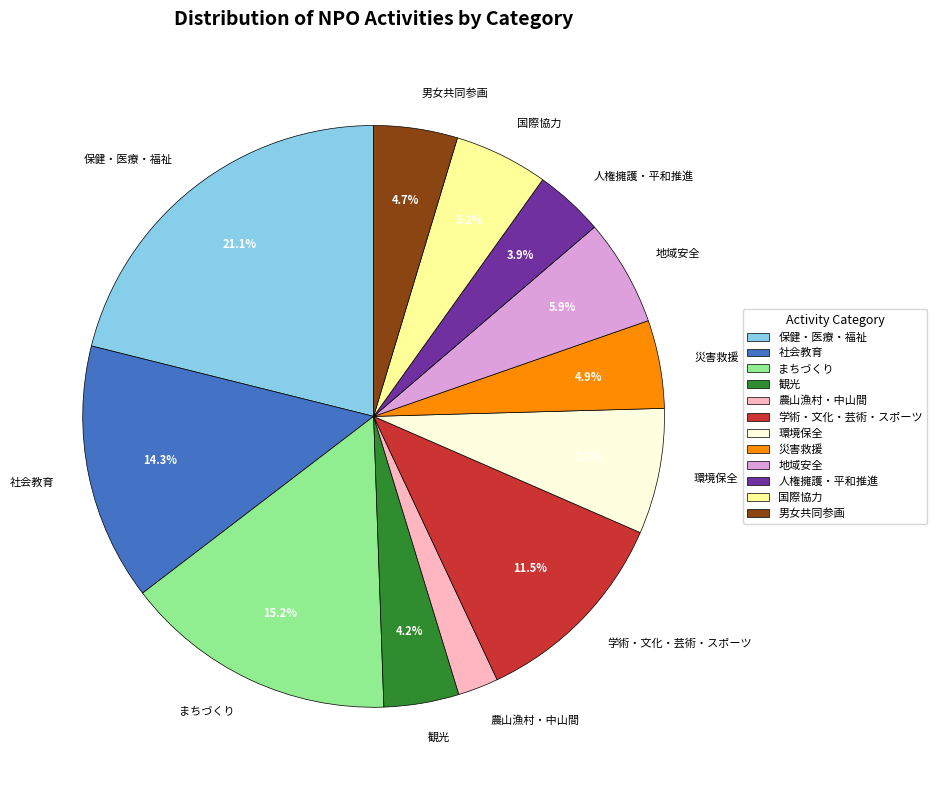

To the nearest percent, what is the combined percentage of 保健・医療・福祉 and 農山漁村・中山間?

23%